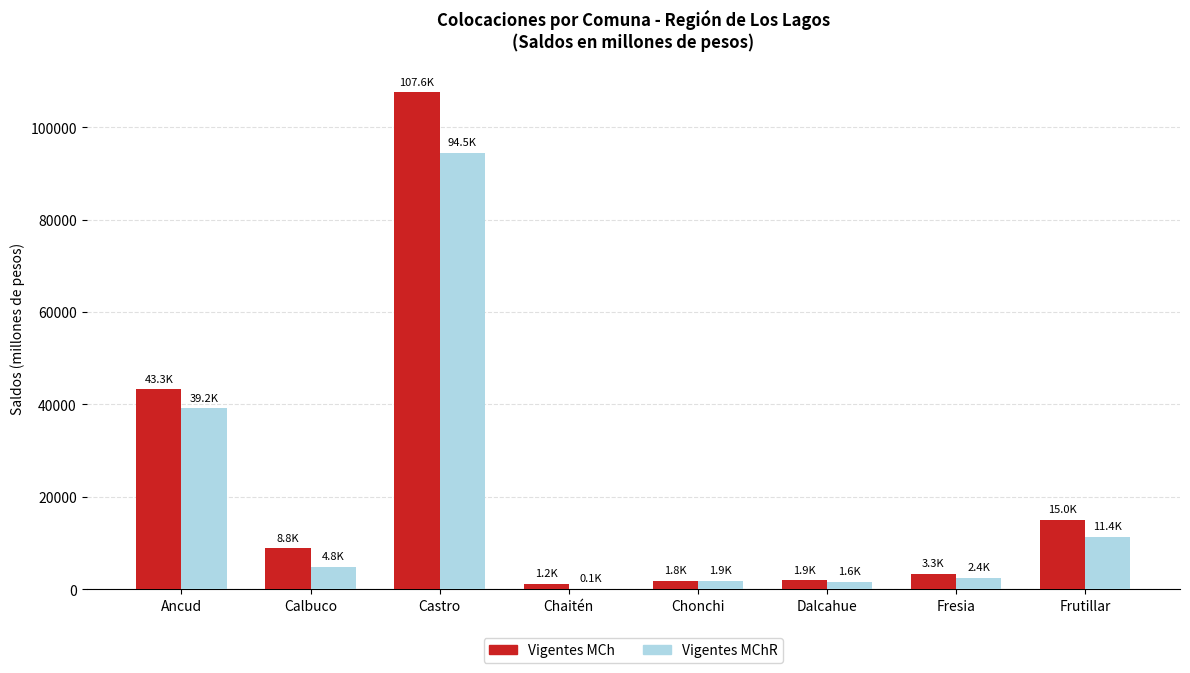

At which category is the sum across all series the highest?

Castro